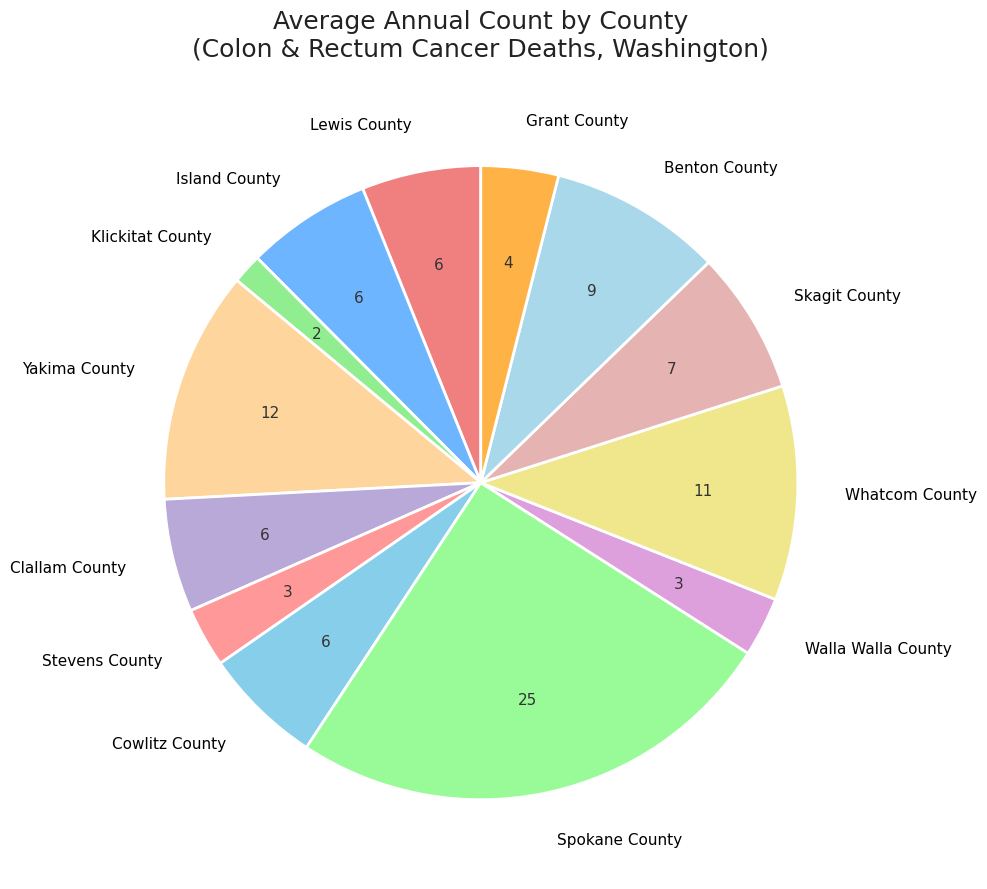

What is the ratio of the value at Walla Walla County to the value at Klickitat County?

2.0